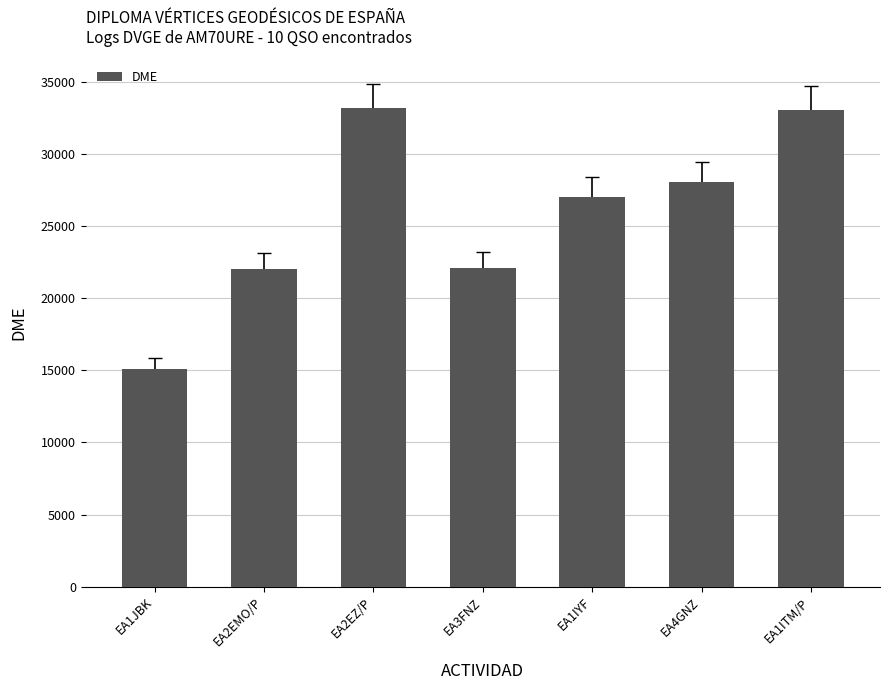

What is the smallest value displayed?

15088.0